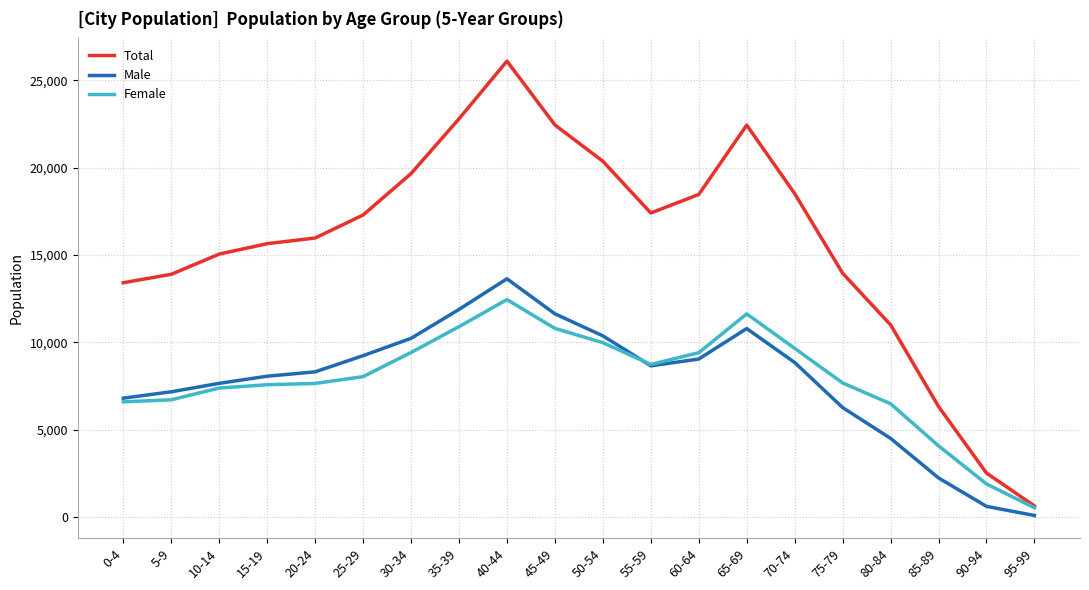

Which series has the largest total across all categories?

Total